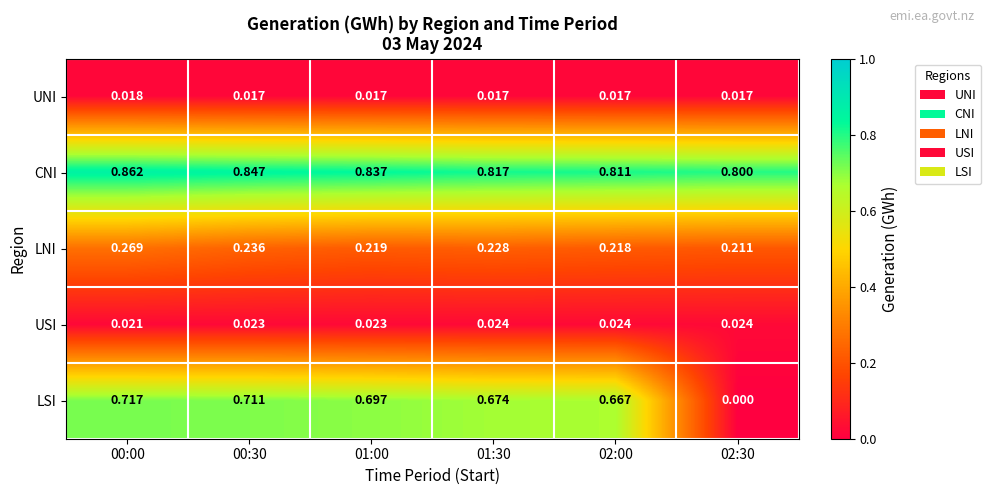

Is the value of USI at 00:30 greater than the value of UNI at 00:00?

Yes